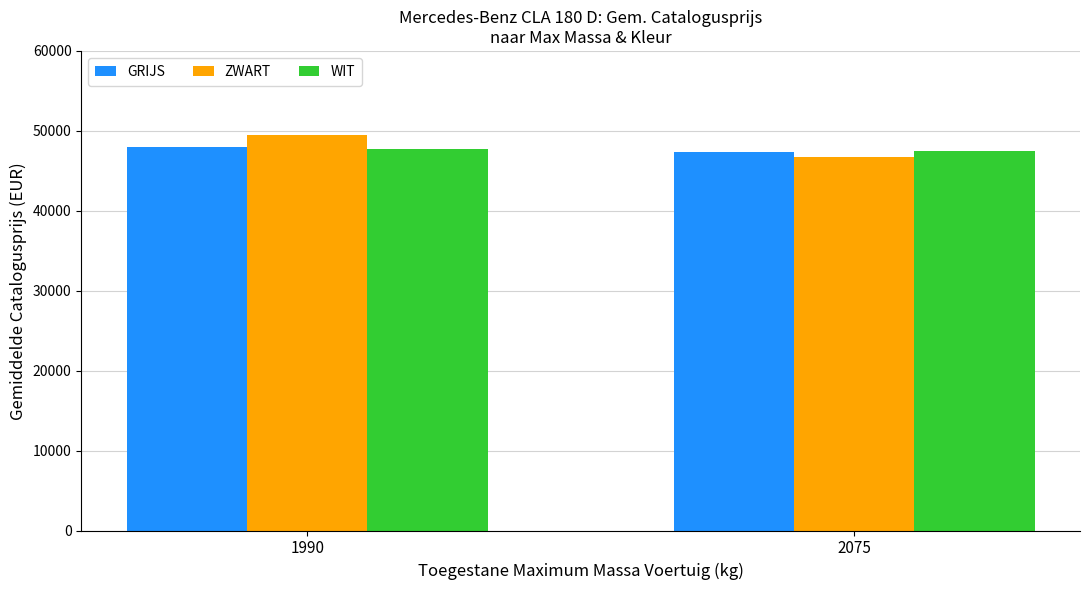

List the labels in order of GRIJS value, largest first.

1990, 2075